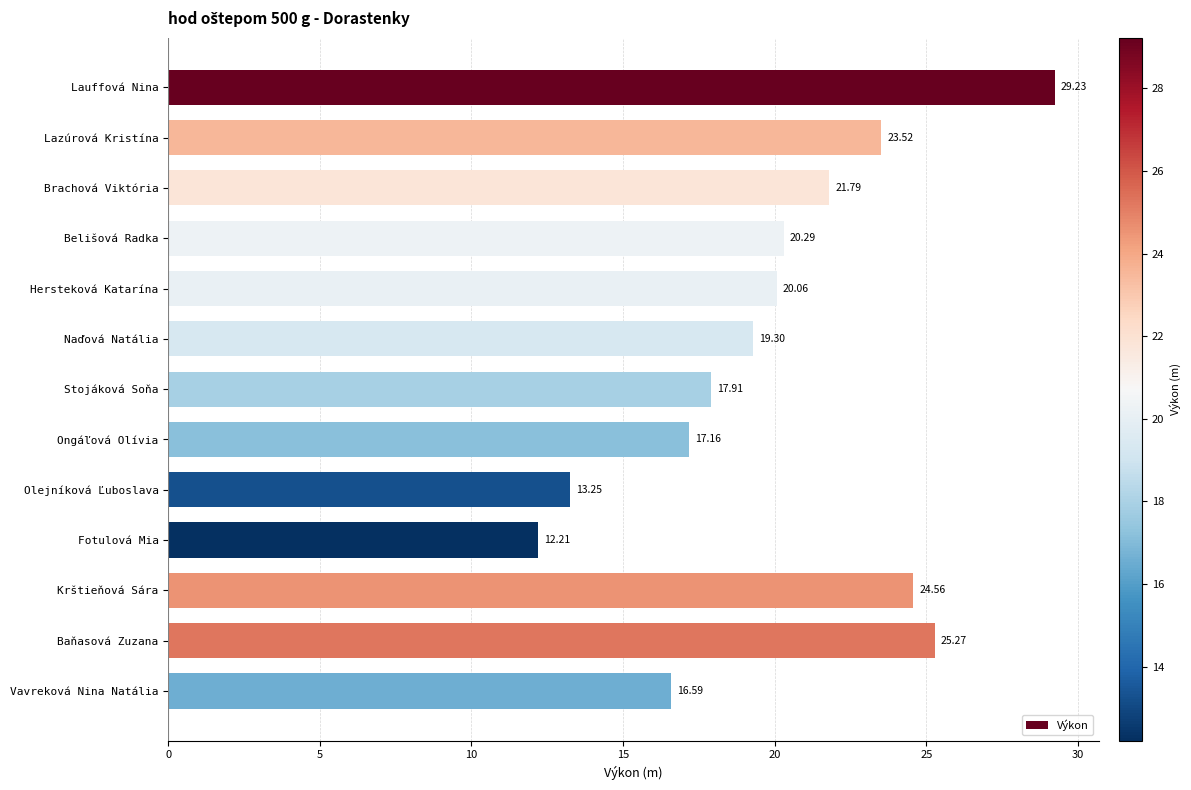

What is the average value?

20.1